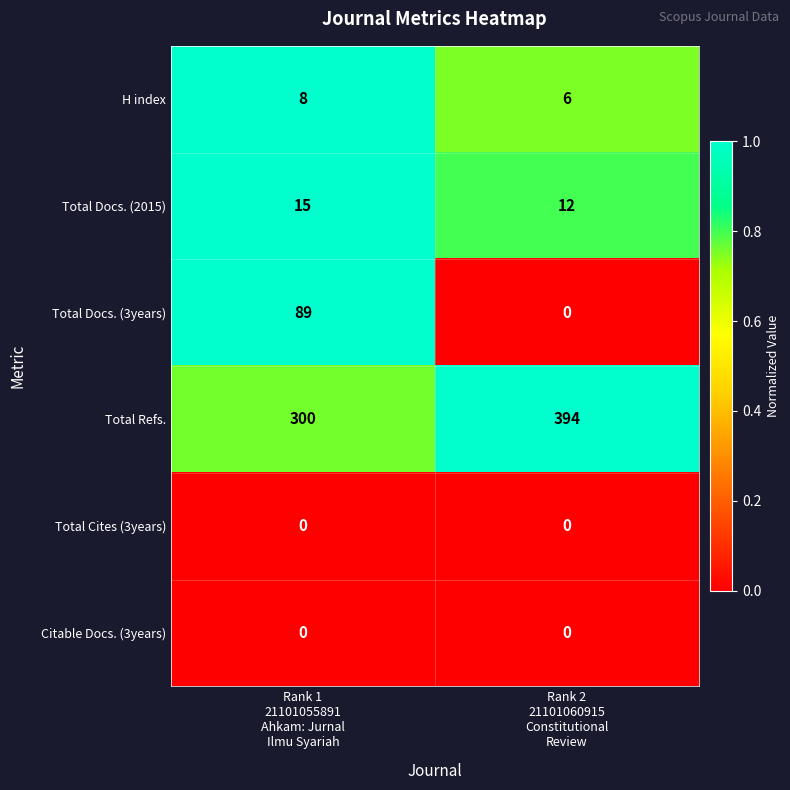

Which series has the widest spread of values?

Total Refs.